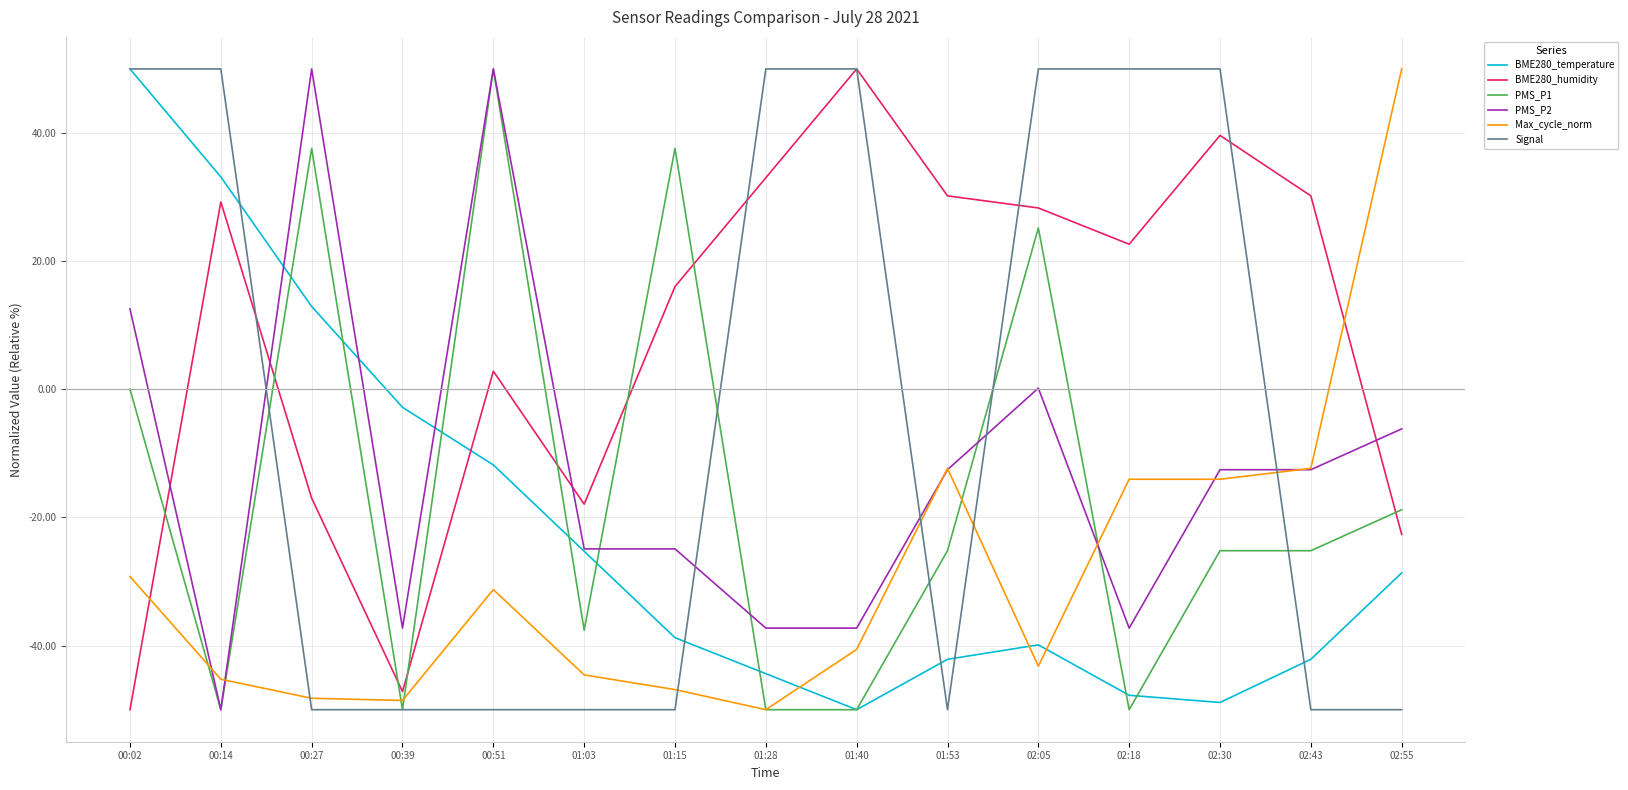

What is the sum of the BME280_temperature values at 00:27 and 02:43?

-29.2